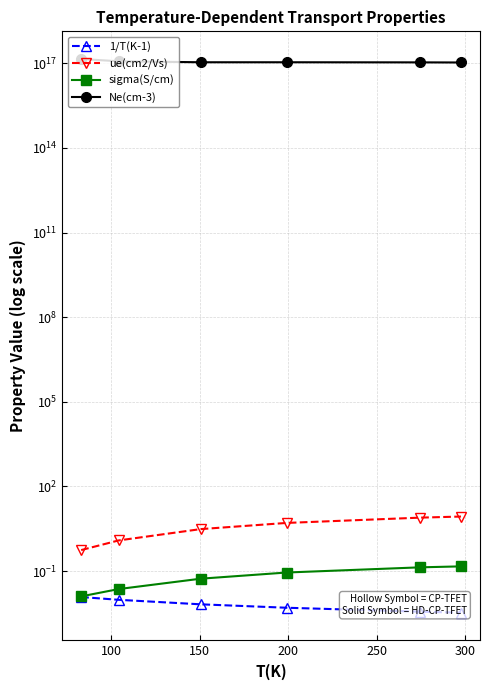

What is the spread (max minus min) of values at 200?

109000000000000000.0